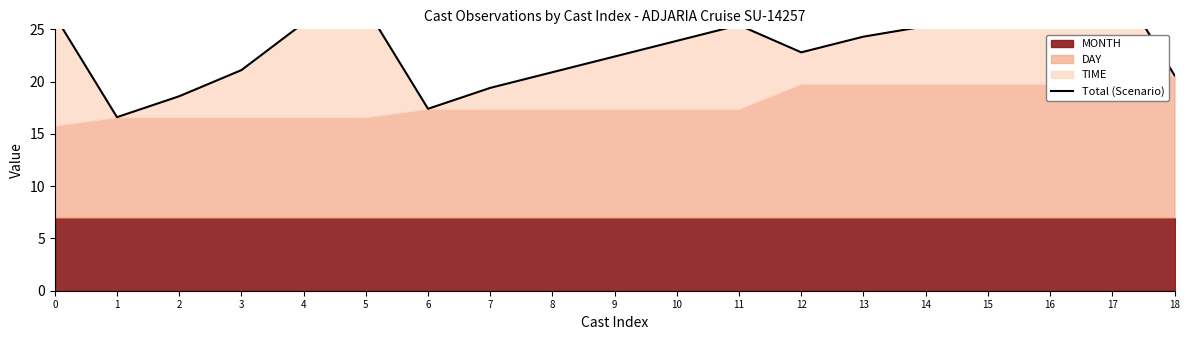

What is the value of the 4th point from the left?

21.1